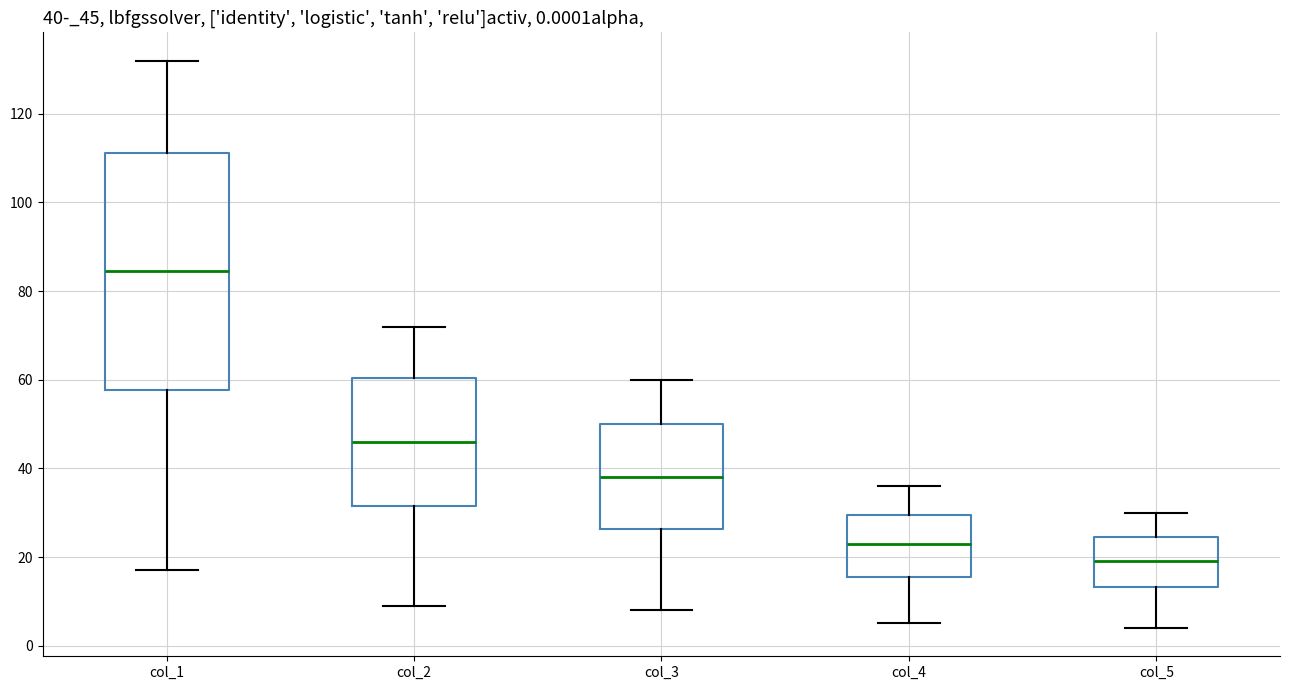

Which box is the tallest, from its lower edge to its upper edge?

col_1